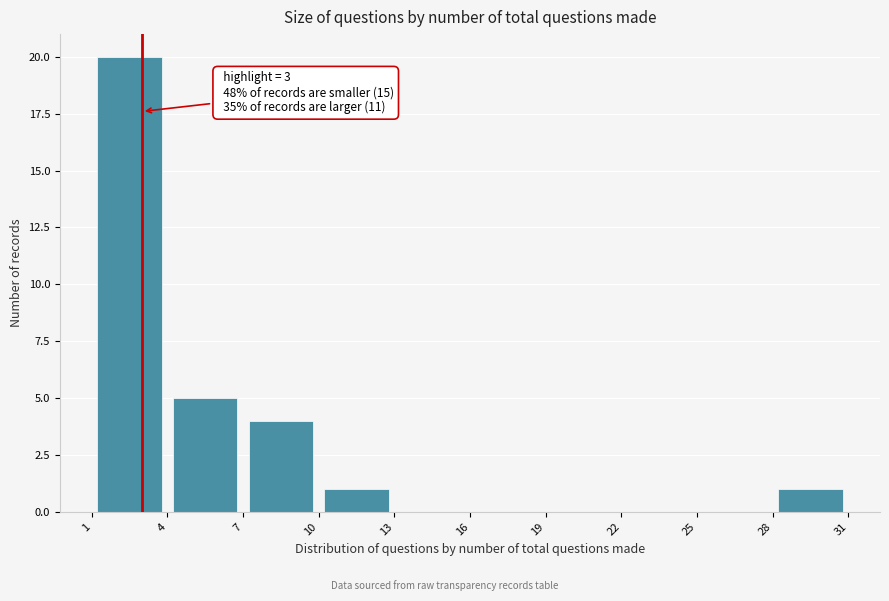

Which range on the x-axis has the tallest bar?

1 to 4